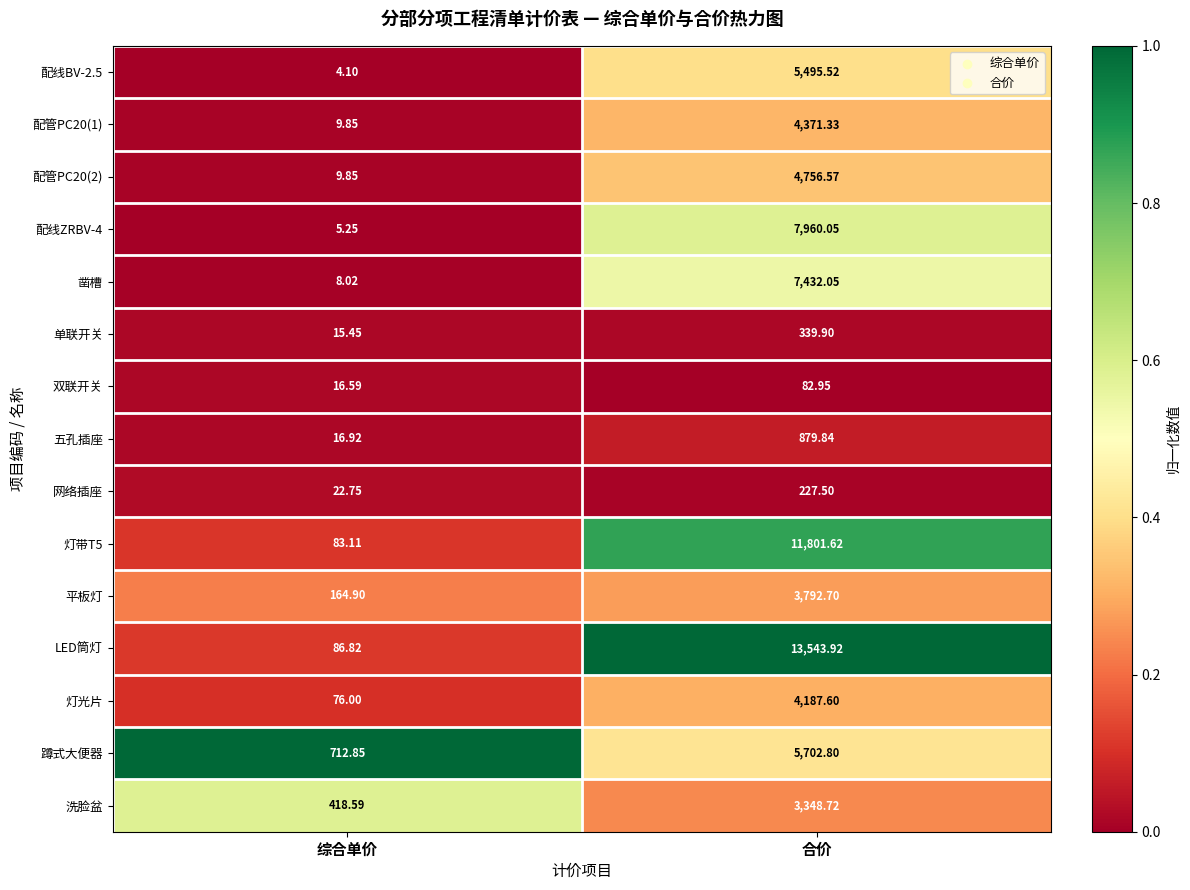

At which label is 灯带T5 closest to 5942?

综合单价